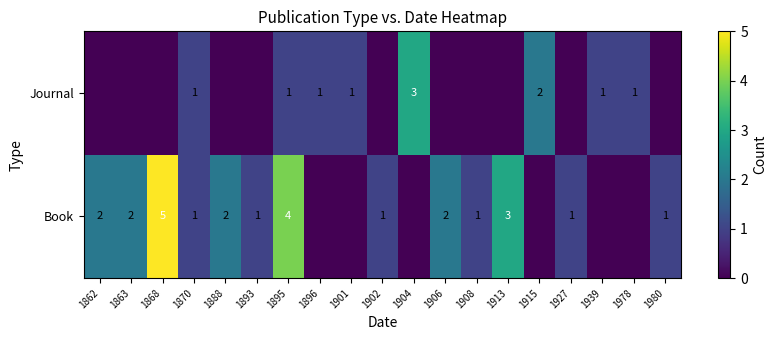

True or false: Book has a value of 0 at 1870.

False